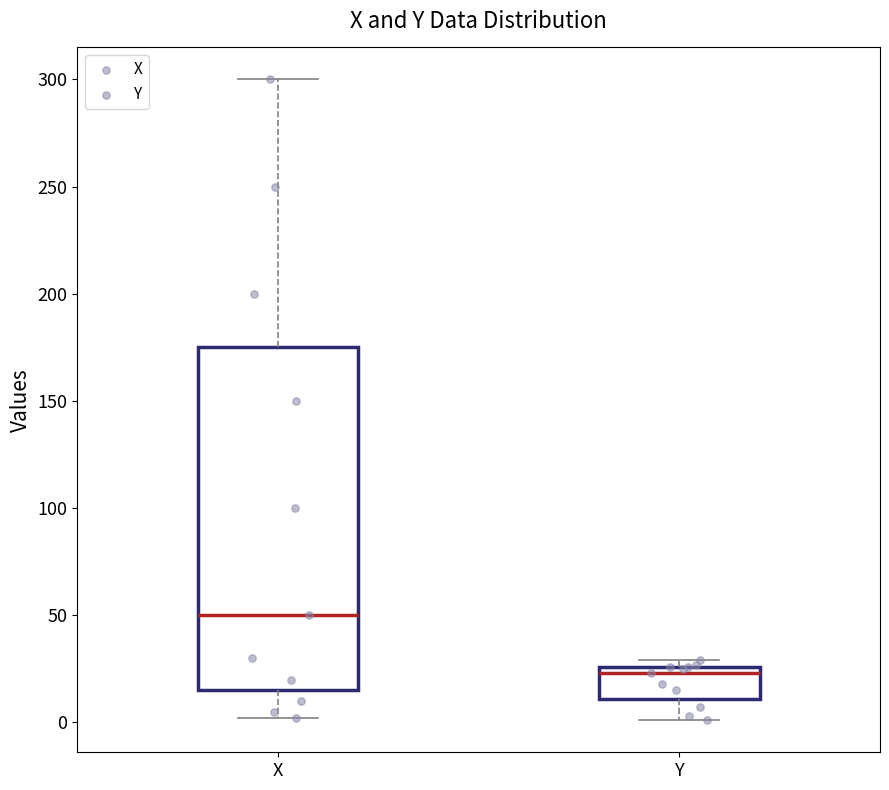

Reading left to right, read every box against the y-axis: the position of its median line, the range the box covers, and the ends of its whiskers. The values are not printed on the chart, so give them approximately, as read against the axis.

X: median 50, box 15 to 175, whiskers 0 to 300
Y: median 25 (just below the box's upper edge), box 10 to 25, whiskers 0 to 30